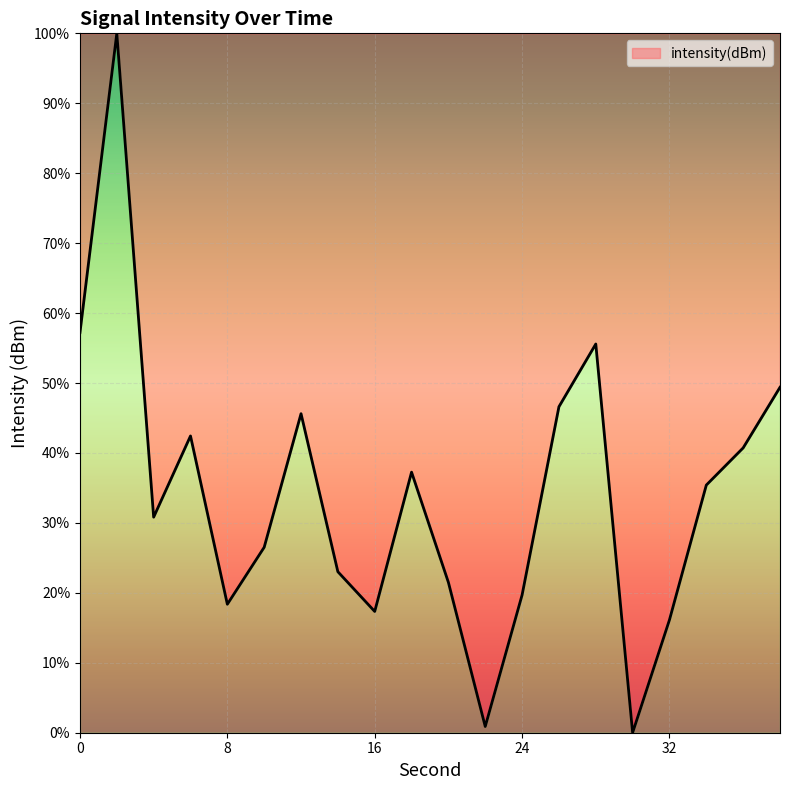

What is the difference between the maximum and minimum values?

100.0